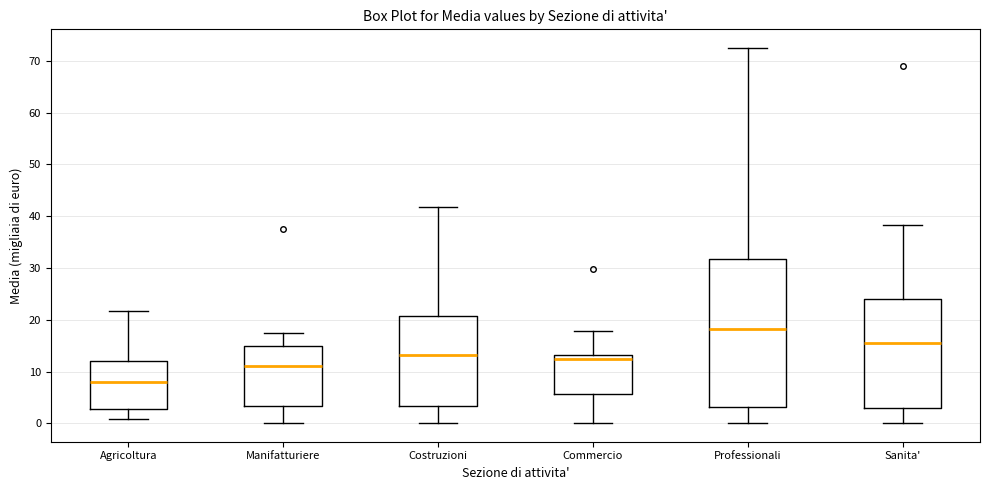

Which box has the highest median line?

Professionali